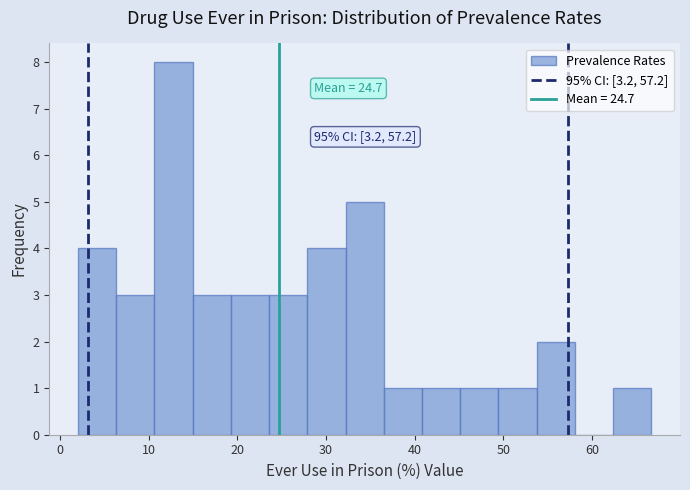

Over which range of the x-axis is the bar tallest?

11 to 15